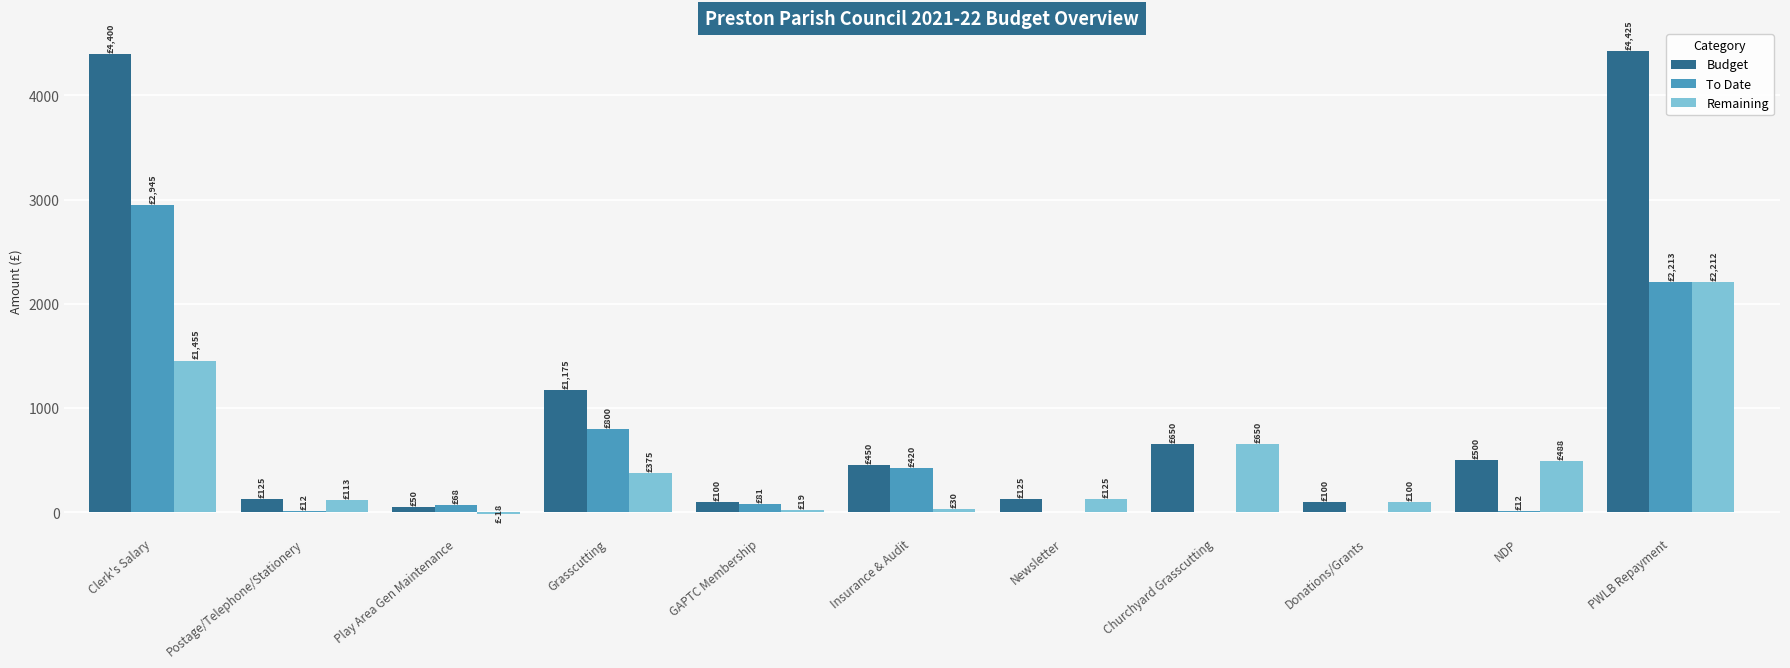

Which series has the largest total across all categories?

Budget